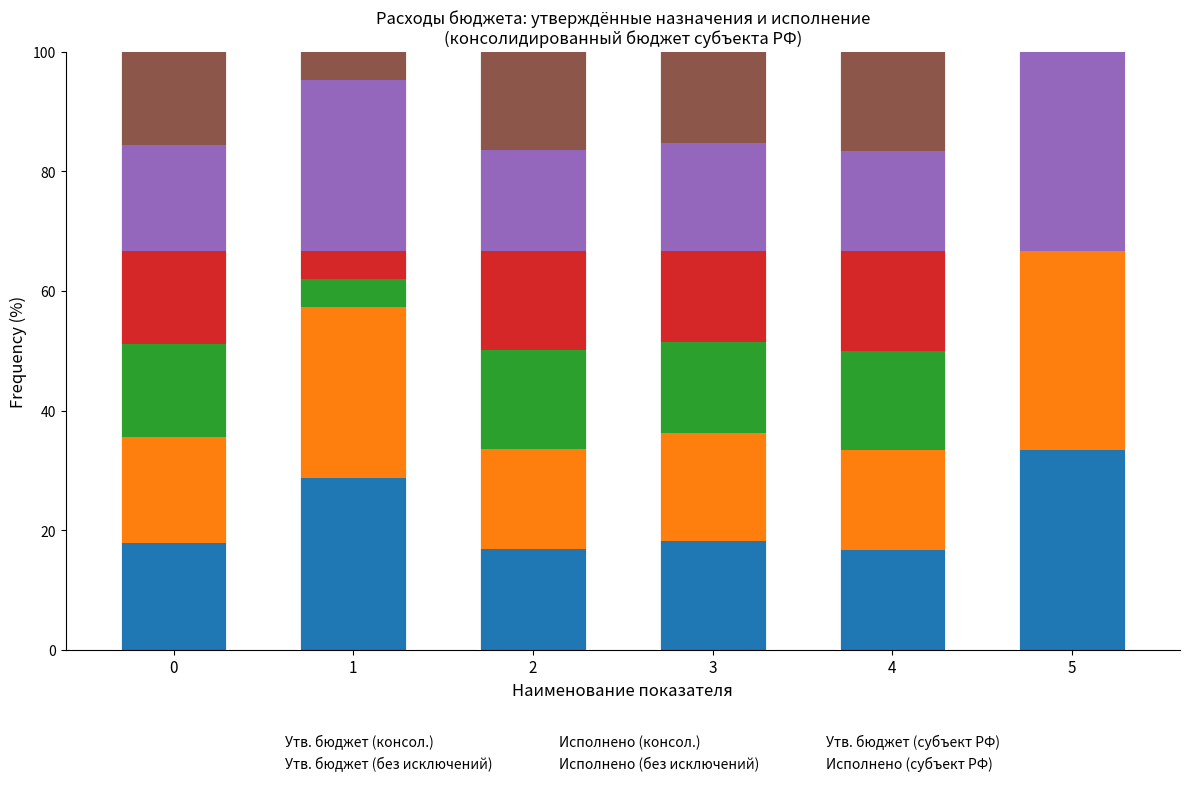

At which label does Утв. бюджет (консол.) reach its peak?

5